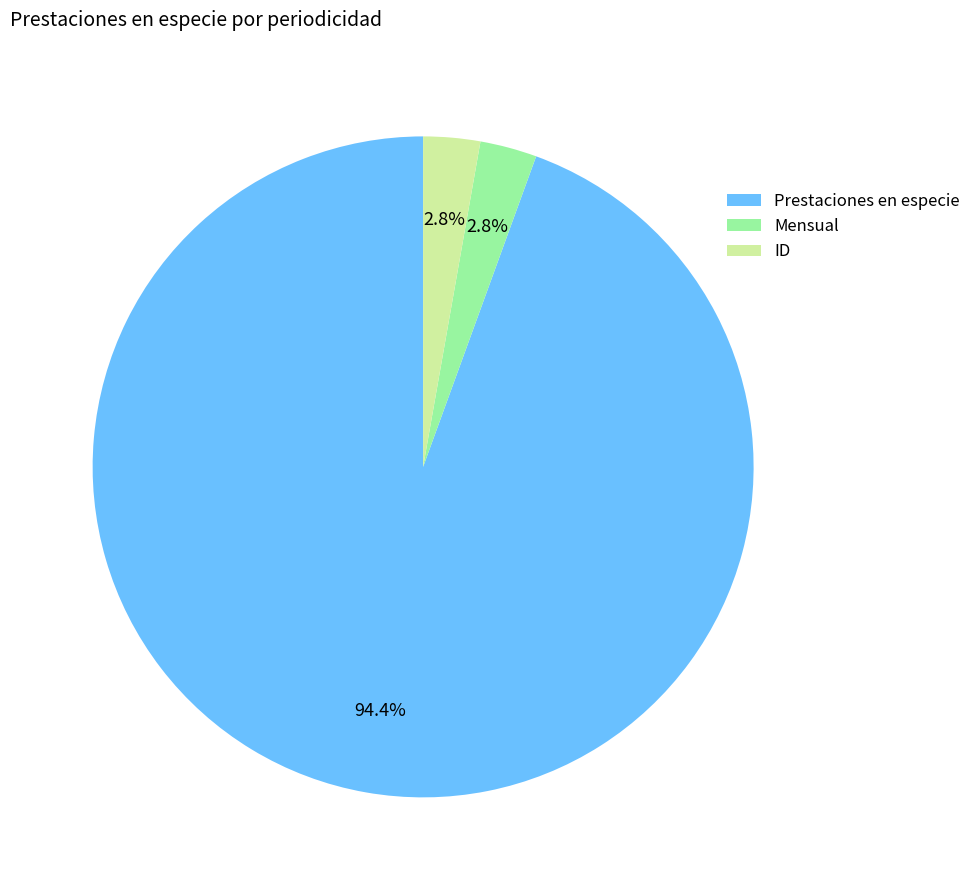

Do Mensual and ID together represent more than half of the pie?

No